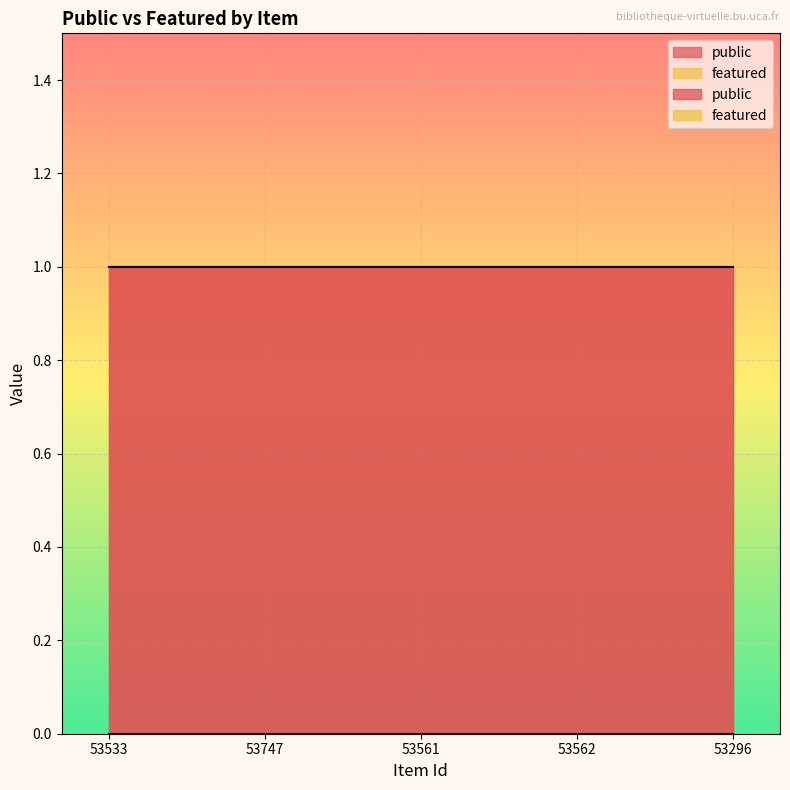

True or false: featured and public intersect in this chart.

False